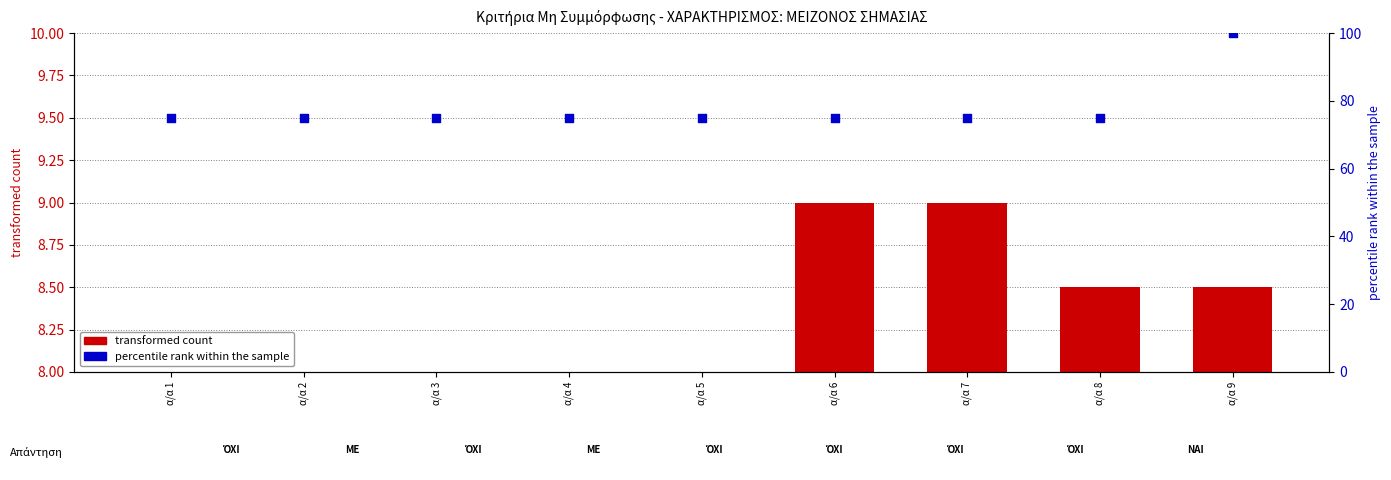

Which series has the largest total across all categories?

percentile rank within the sample